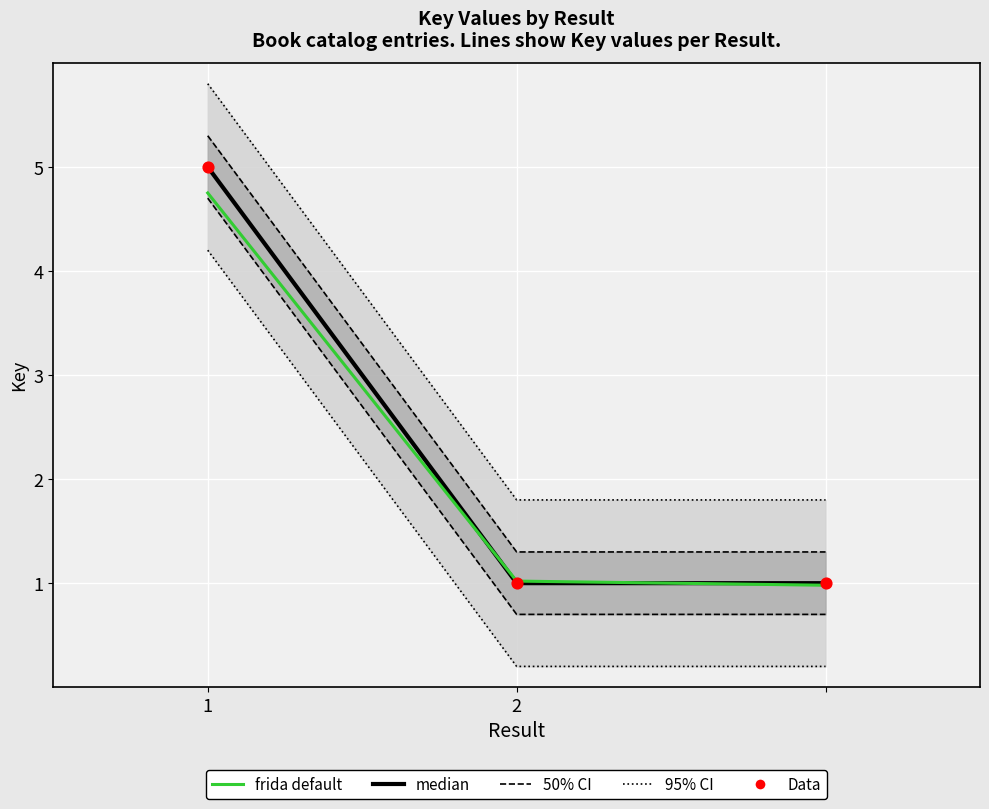

Which series contains the highest Y value?

95% CI